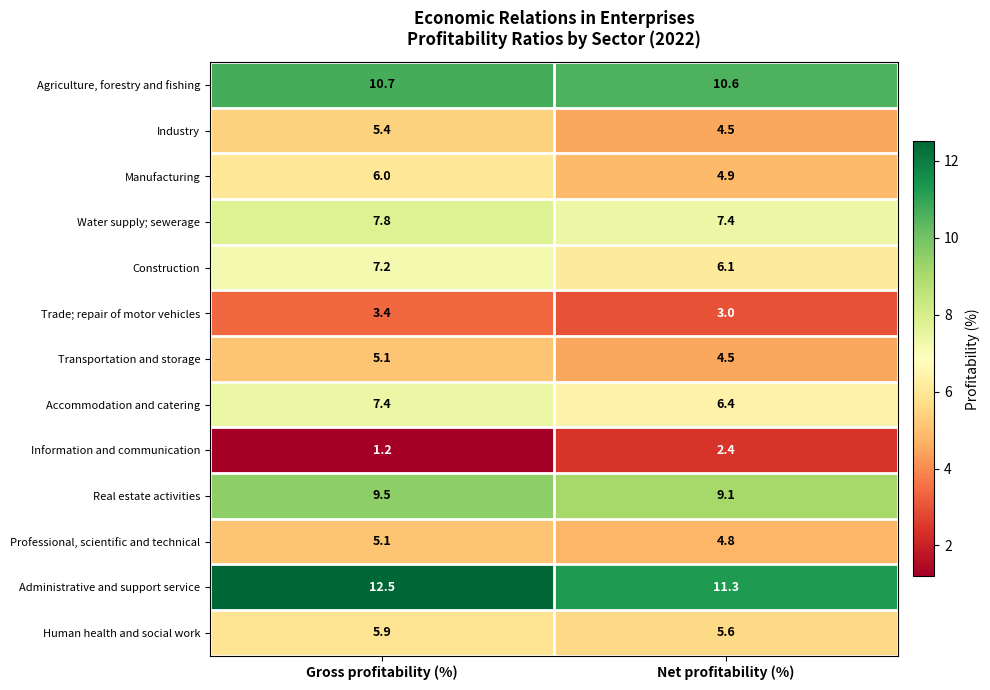

List the labels in order of Real estate activities value, smallest first.

Net profitability (%), Gross profitability (%)